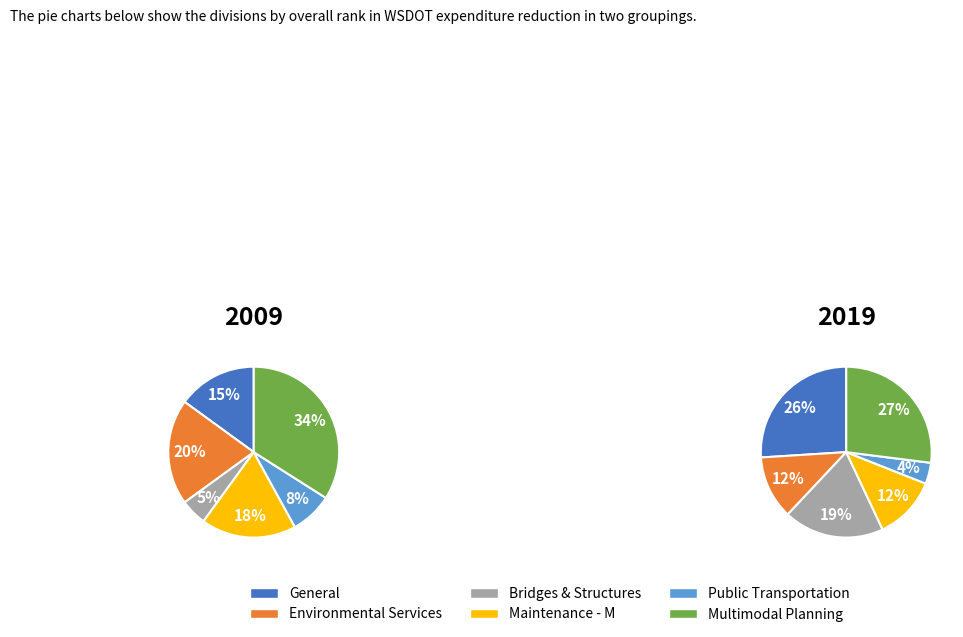

To the nearest percent, what is the difference between the largest and smallest slice percentages?

23%